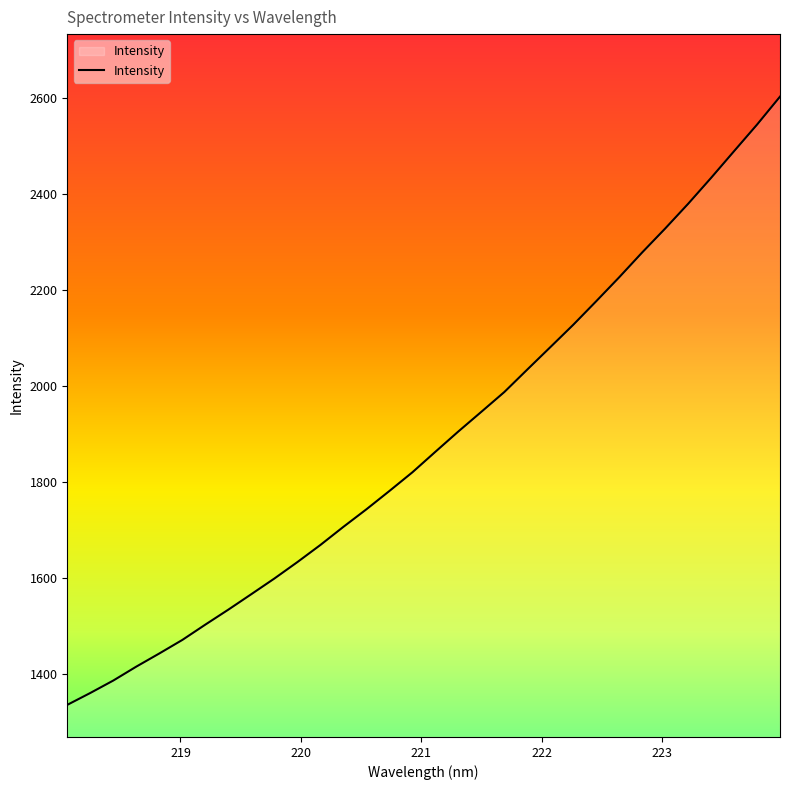

What is the maximum value shown in the chart?

2602.1